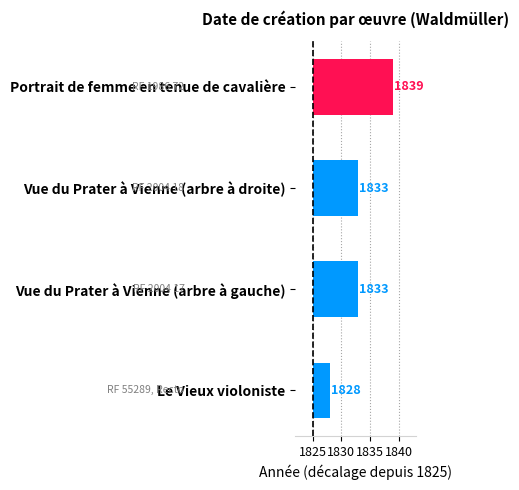

How many values are between 8 and 14?

3